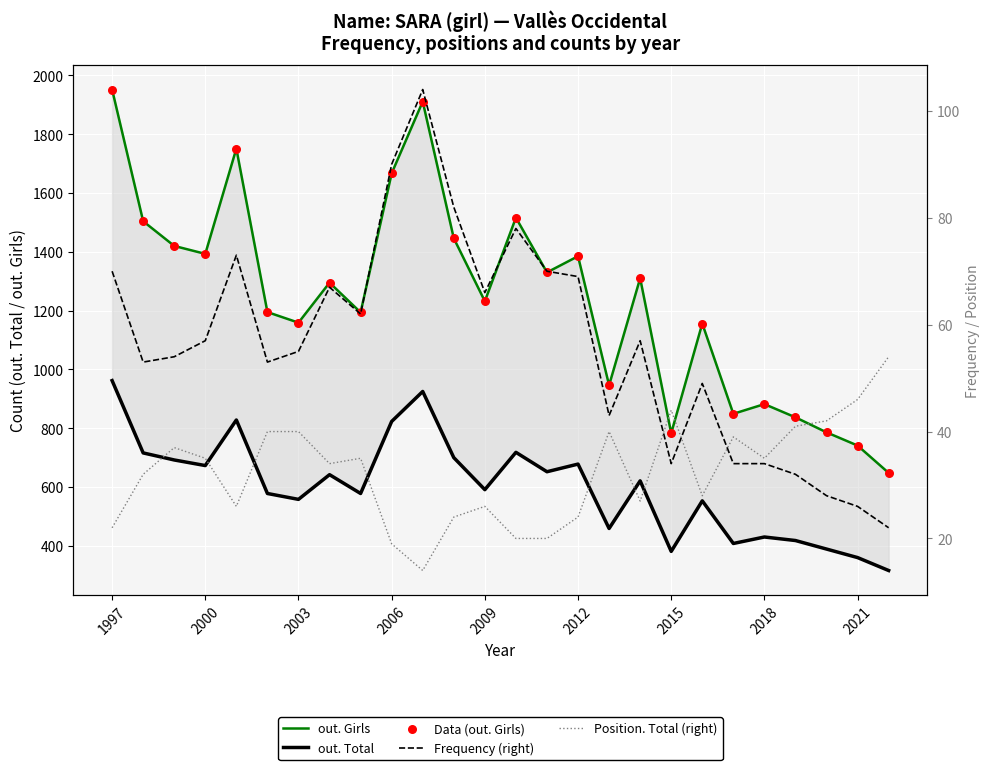

Is the value of Frequency (right) at 11 greater than the value of Data (out. Girls) at 16?

No